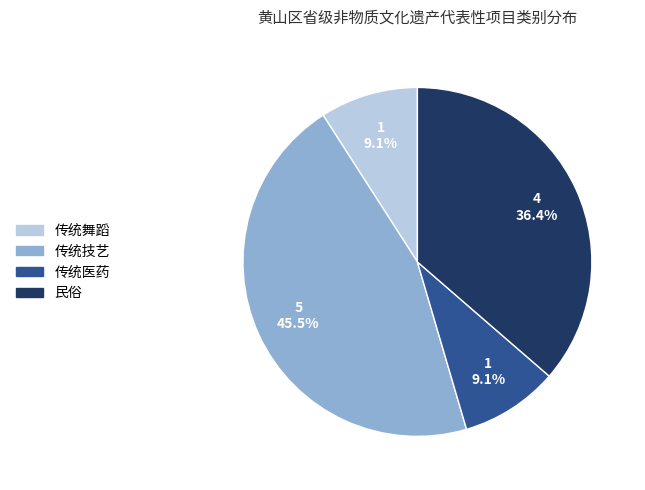

To the nearest percent, what is the combined percentage of 传统技艺 and 民俗?

82%